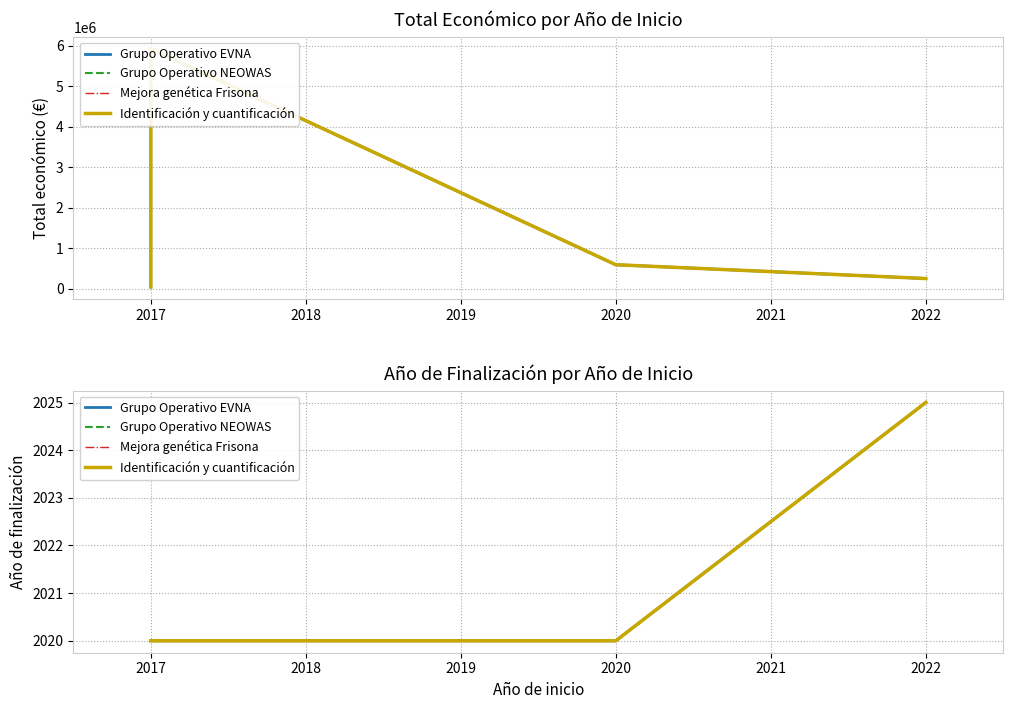

Which series has the largest total across all categories?

Grupo Operativo EVNA